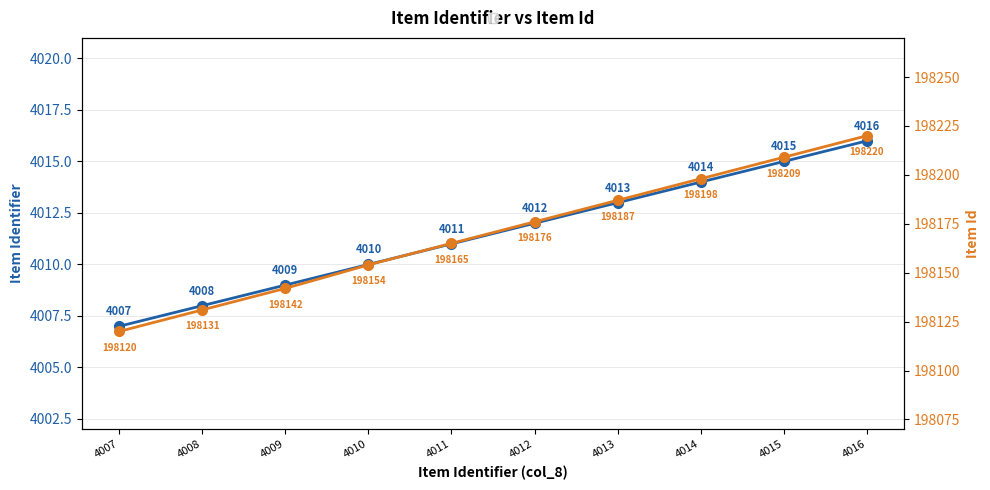

True or false: Item Id has more than 0 interior local peaks.

False